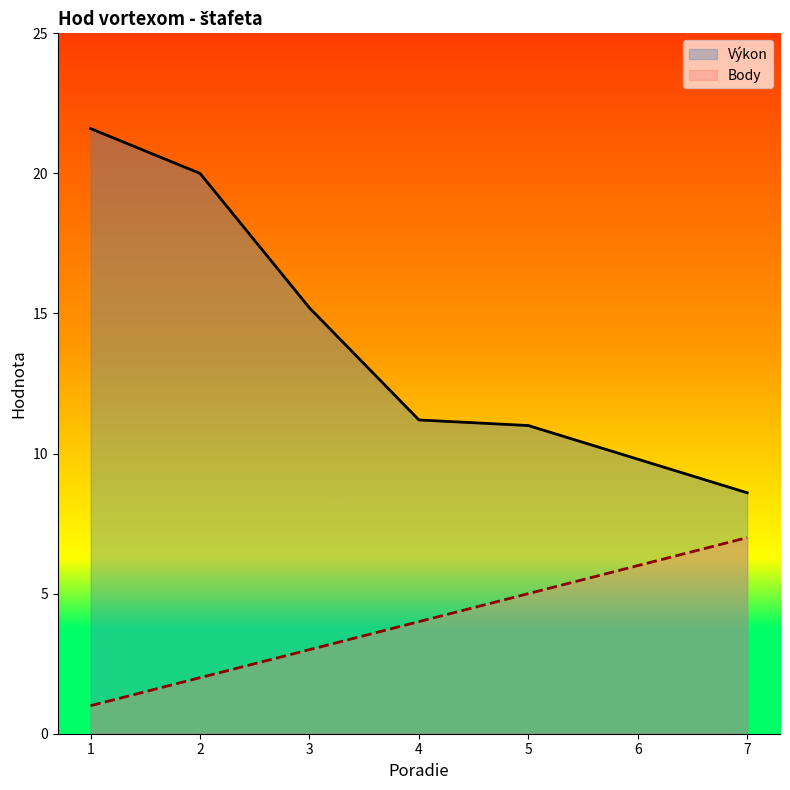

What is the value of the Body point at the 6th from the left?

6.0